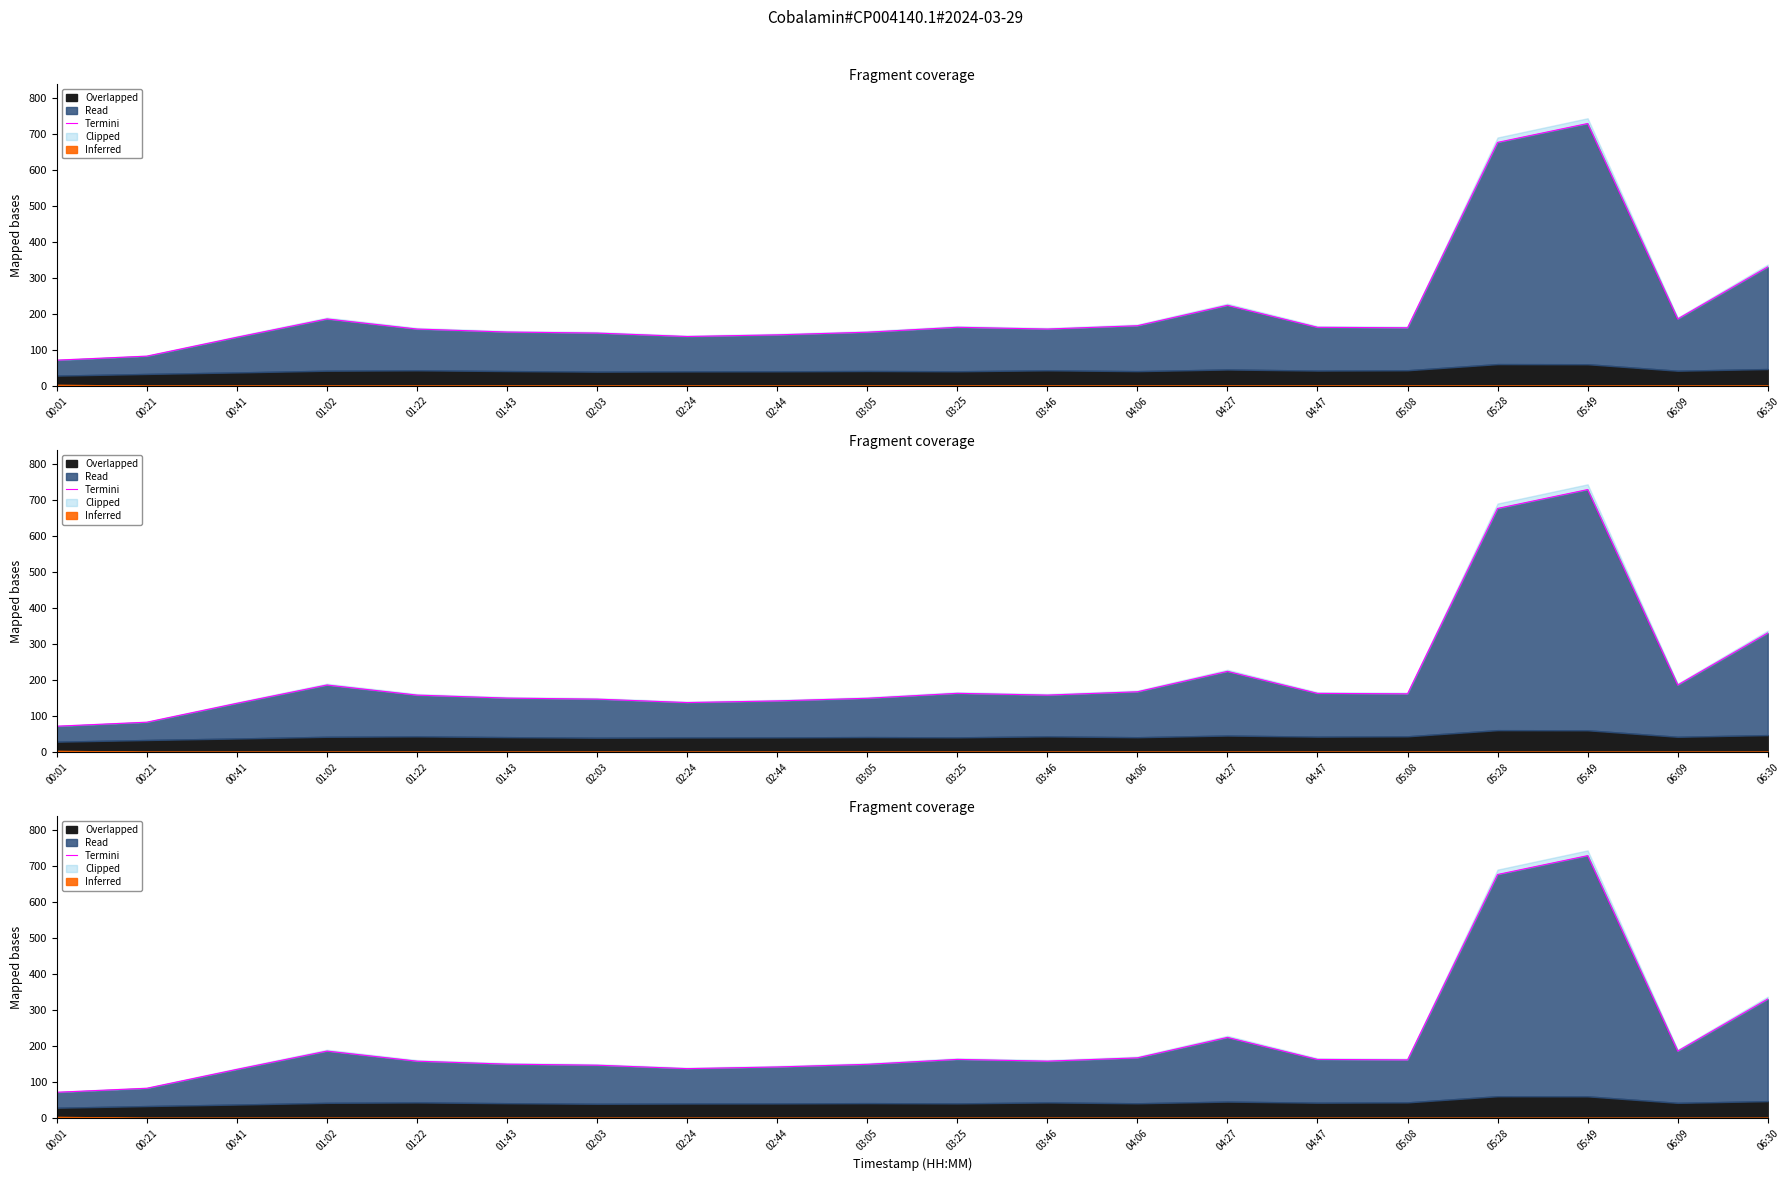

At which category does the data reach its first local peak?

01:02